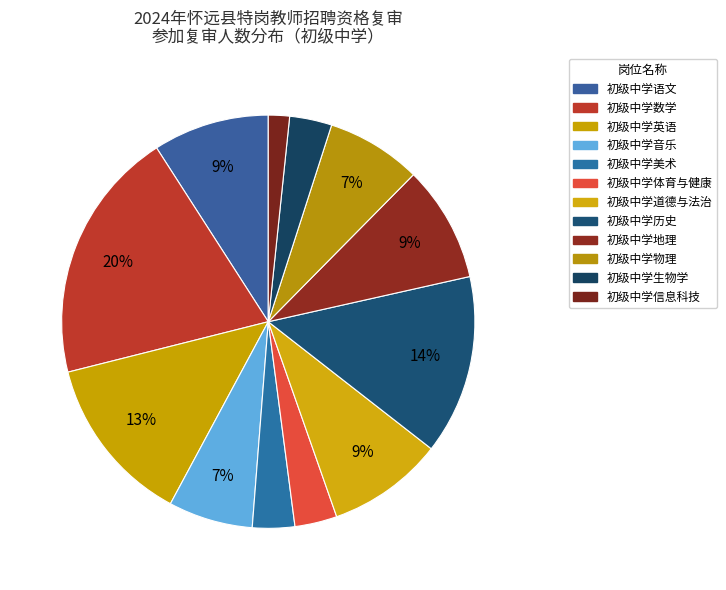

What is the largest slice in the pie chart?

初级中学数学